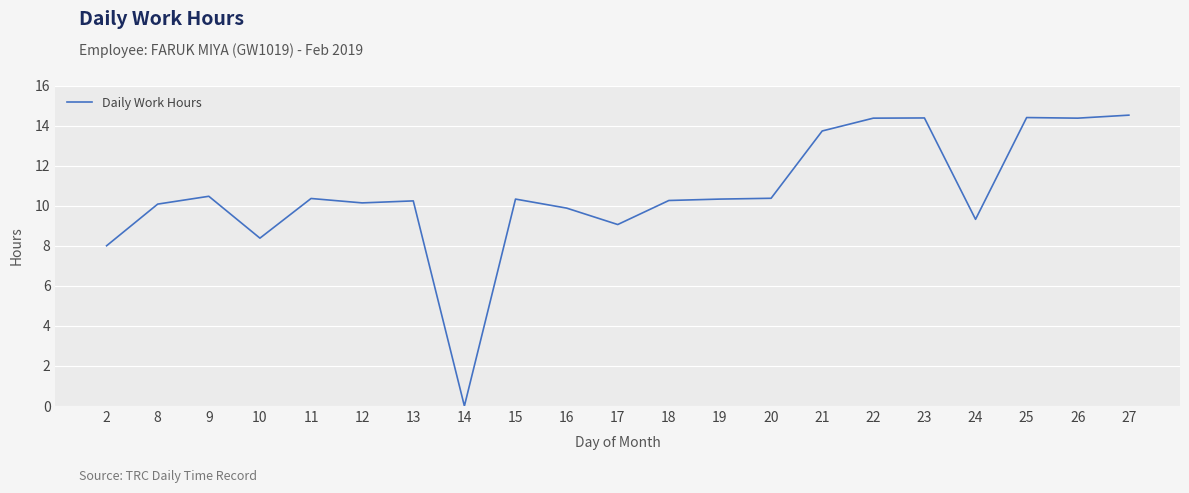

True or false: the data shows 14.4 at 26.

True